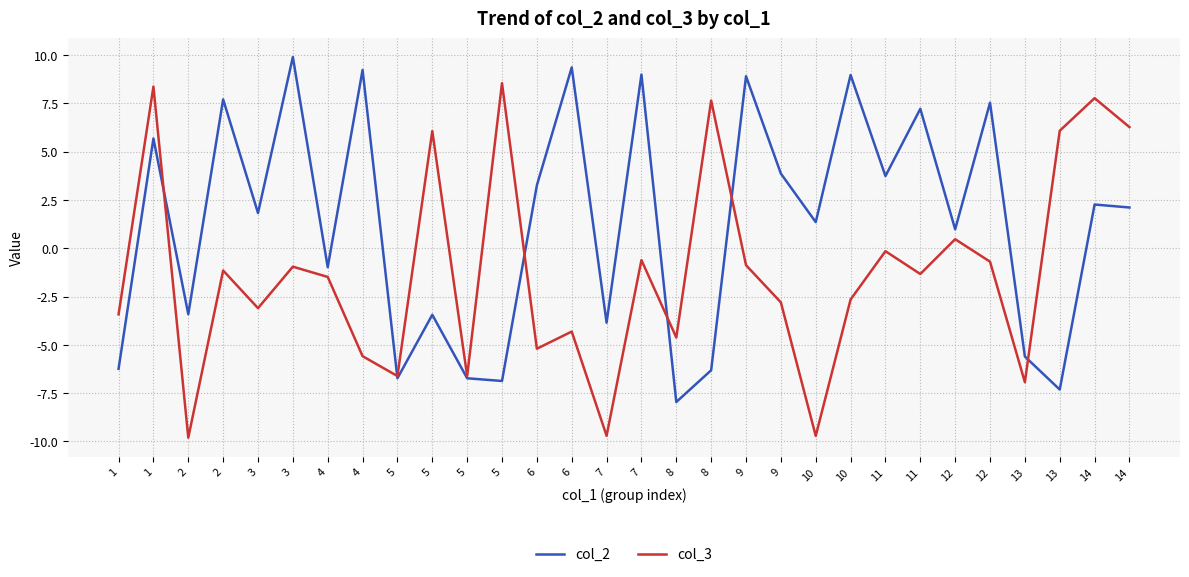

What are all the series names shown in the legend?

col_2, col_3